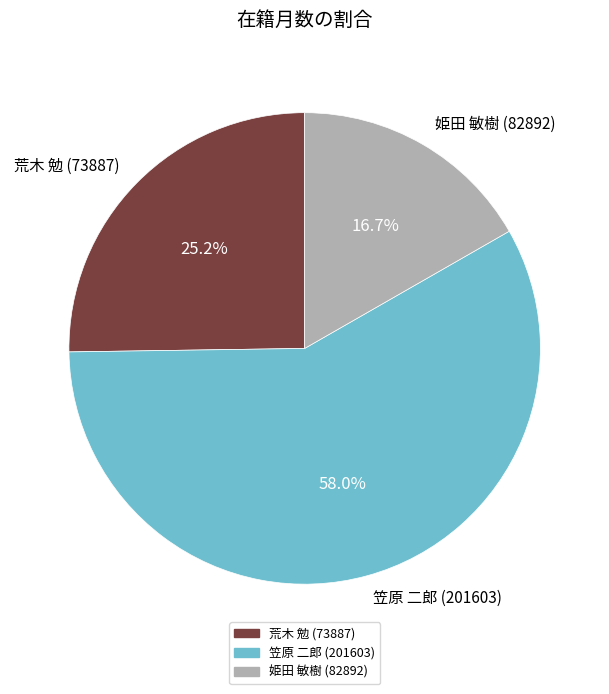

Is it true that 荒木 勉 (73887) is 25% of the pie?

True